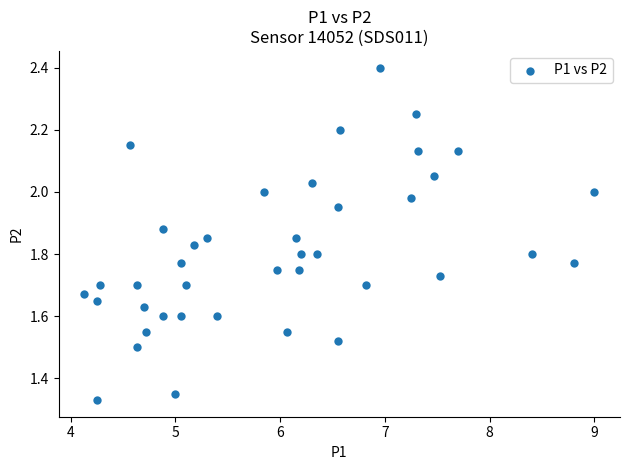

What is the range of X values (max minus min)?

4.9